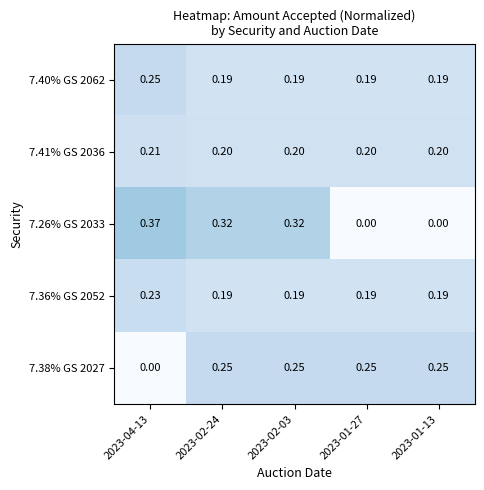

Is the value of 7.41% GS 2036 at 2023-02-03 greater than the value of 7.26% GS 2033 at 2023-04-13?

No